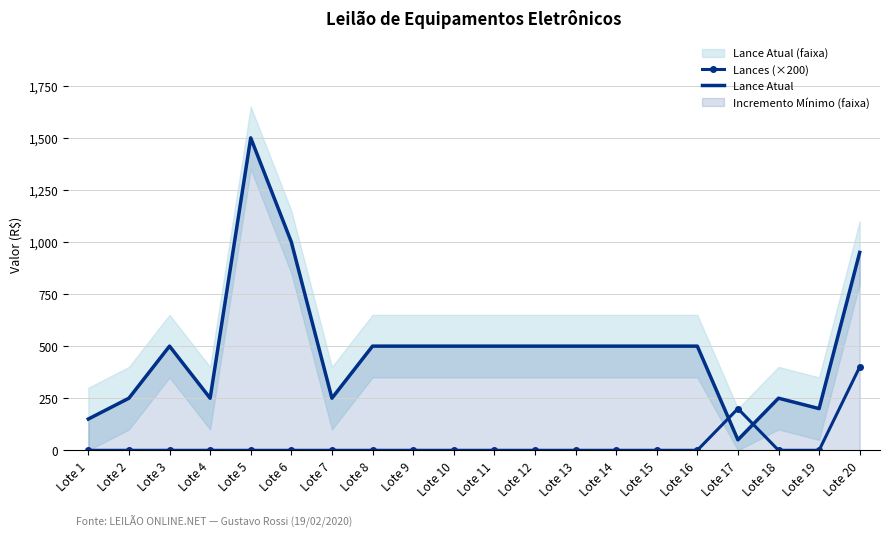

At which label does Lances (×200) reach its peak?

Lote 20